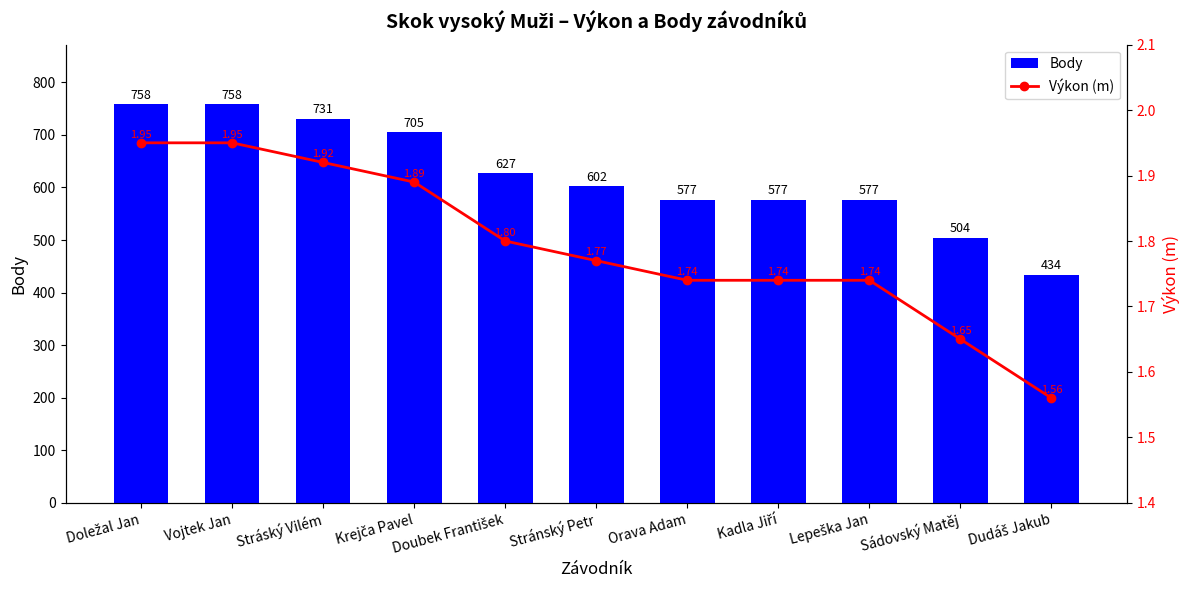

Between Kadla Jiří and Sádovský Matěj, which is larger?

Kadla Jiří